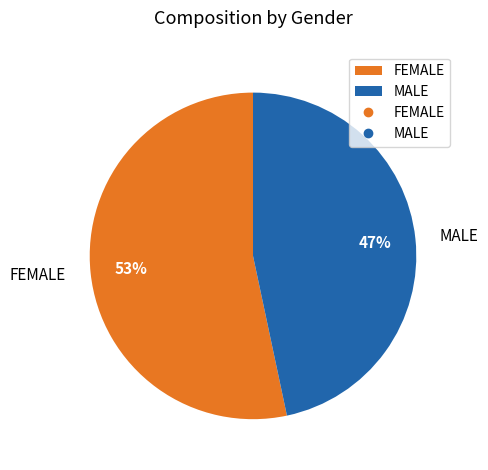

True or false: MALE accounts for 47% of the total.

True